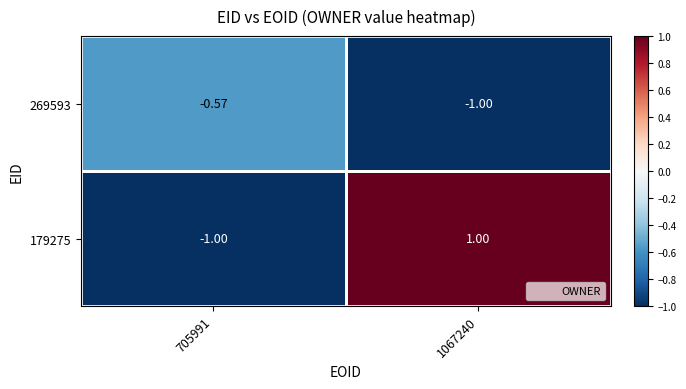

Which series changed the most between 705991 and 1067240?

179275